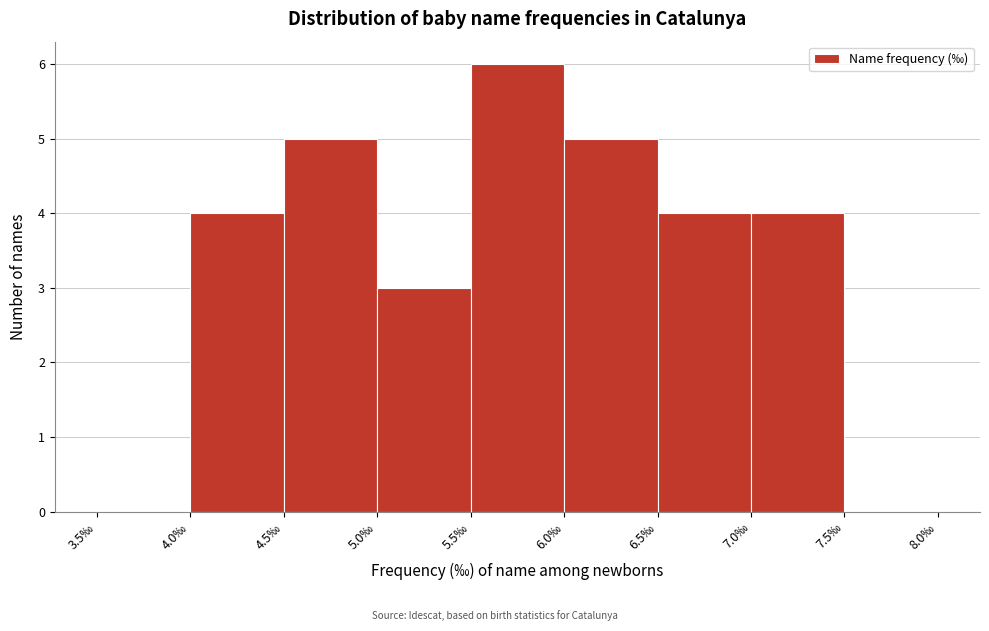

How tall is the bar that spans 7.0 to 7.5 on the x-axis? The values are not printed on the chart, so give them approximately, as read against the axis.

4